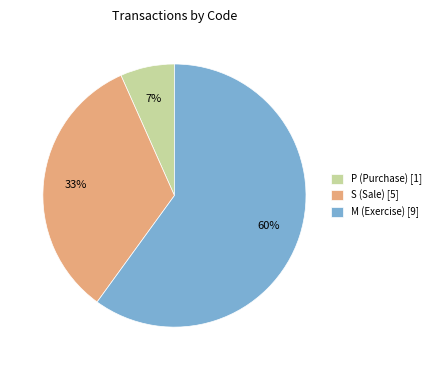

Count the number of slices in the pie.

3